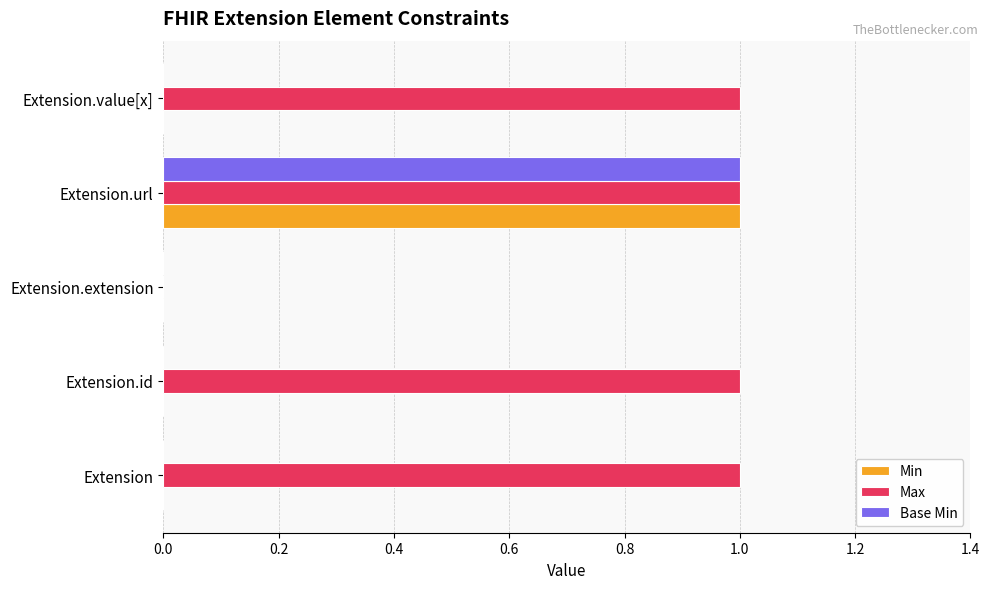

What is the sum of all Min values?

1